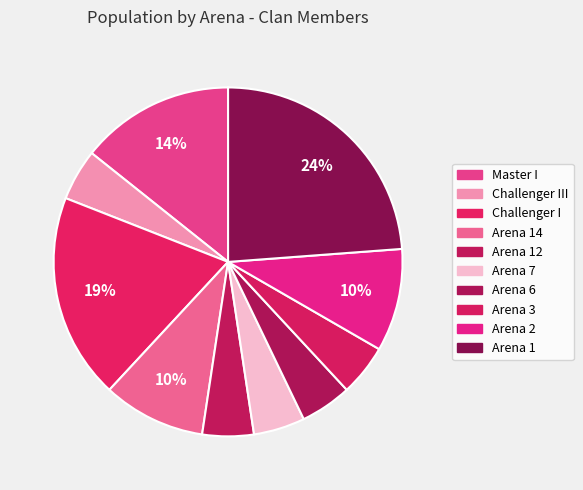

Which category has the biggest portion of the pie?

Arena 1